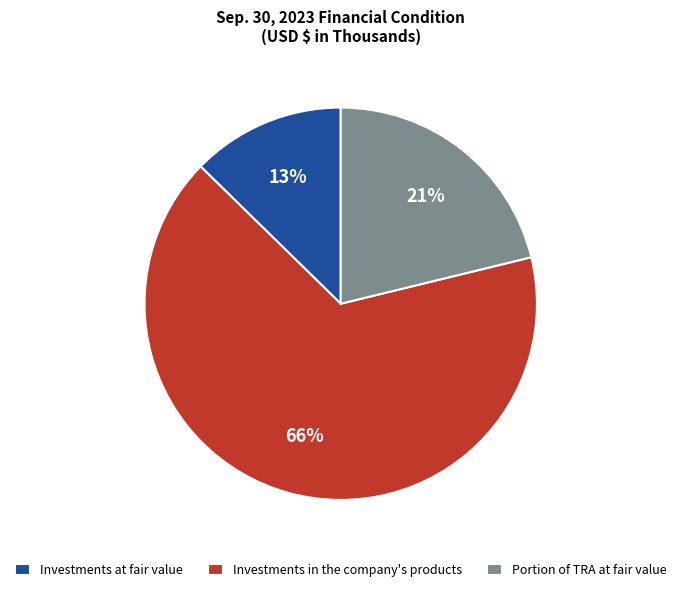

Count the number of slices in the pie.

3